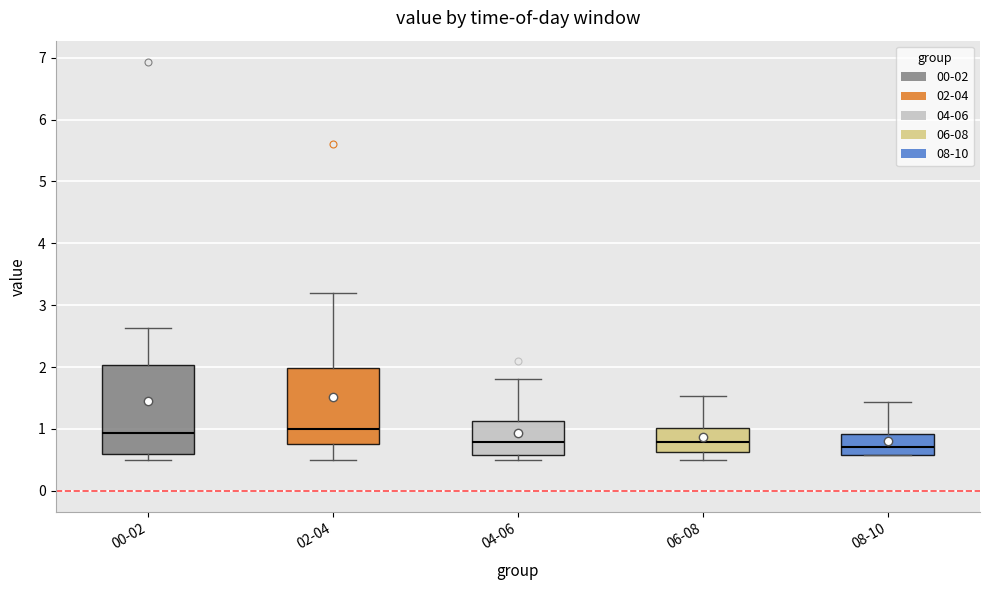

Where does the lower whisker of the box for 06-08 end on the y-axis? The values are not printed on the chart, so give them approximately, as read against the axis.

0.5